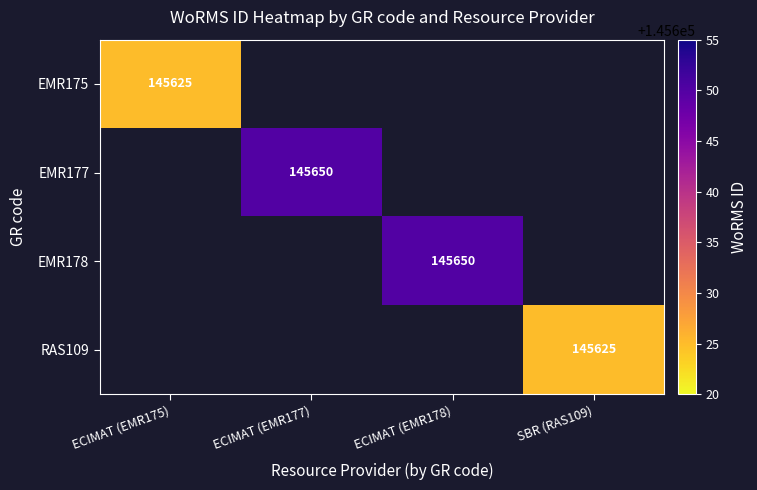

What is the maximum value shown in the chart?

145650.0